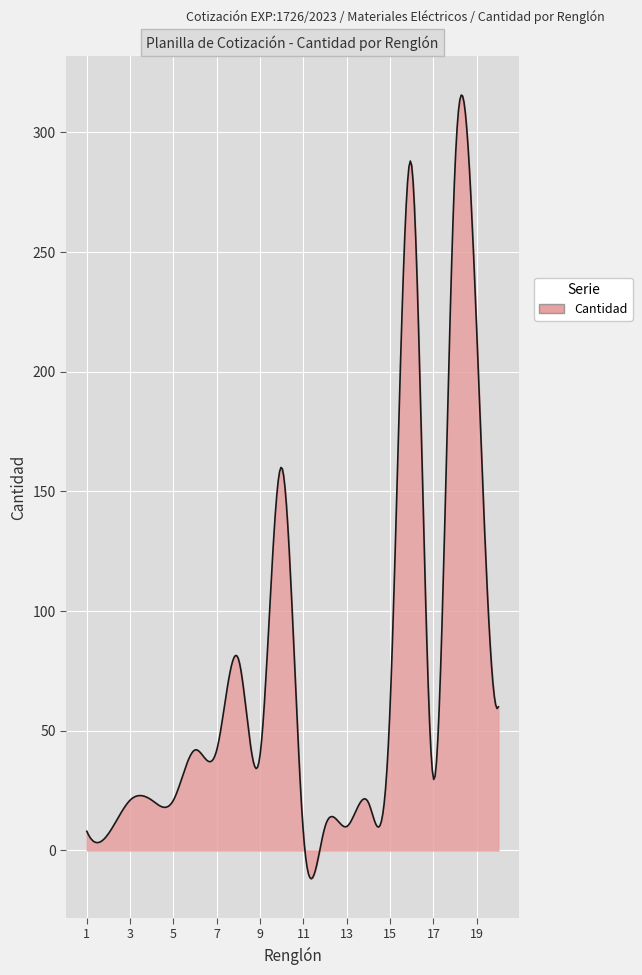

Does the chart display data point markers on the line(s)?

No